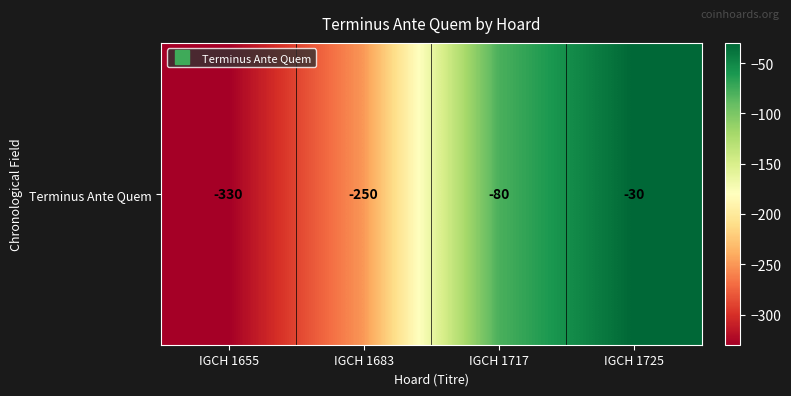

Which category has the lowest value across all series?

IGCH 1655